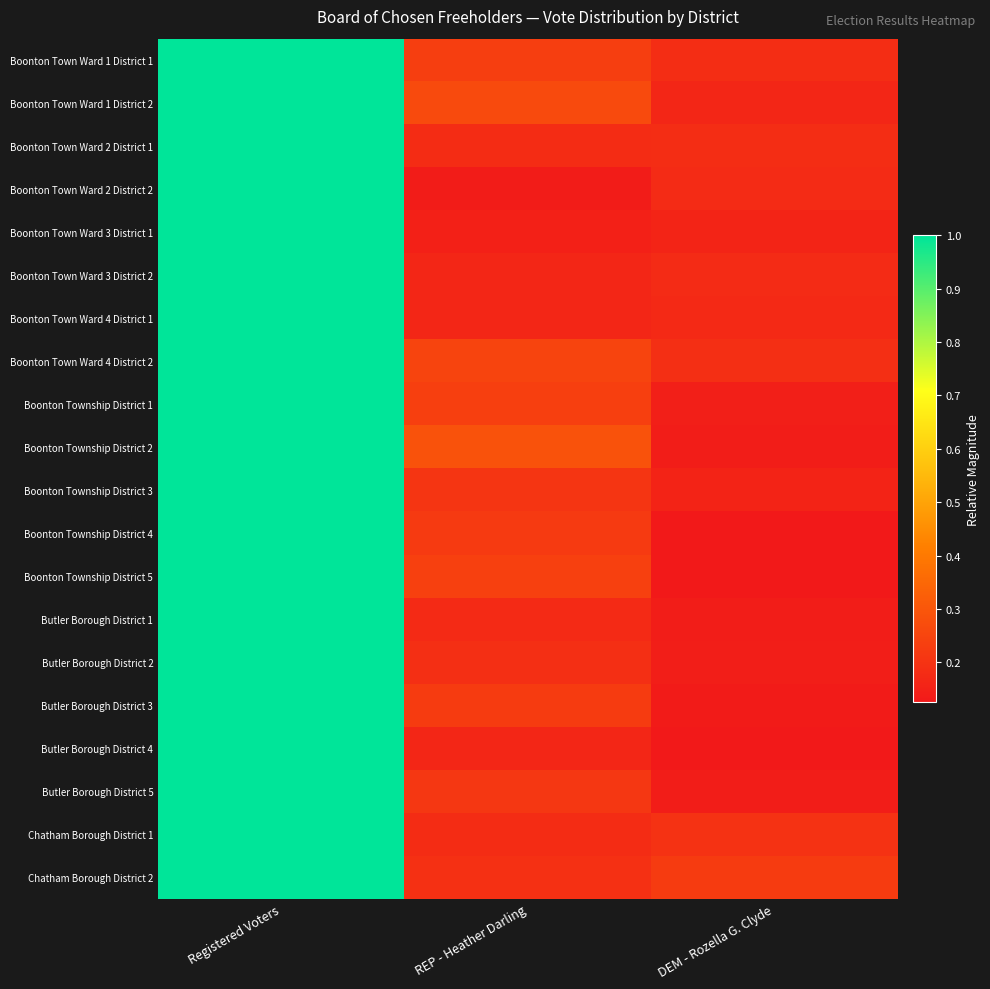

Reading left to right, extract all data points from this chart.

Boonton Town Ward 1 District 1: Registered Voters=1.0	REP - Heather Darling=0.2	DEM - Rozella G. Clyde=0.2
Boonton Town Ward 1 District 2: Registered Voters=1.0	REP - Heather Darling=0.3	DEM - Rozella G. Clyde=0.2
Boonton Town Ward 2 District 1: Registered Voters=1.0	REP - Heather Darling=0.2	DEM - Rozella G. Clyde=0.2
Boonton Town Ward 2 District 2: Registered Voters=1.0	REP - Heather Darling=0.1	DEM - Rozella G. Clyde=0.2
Boonton Town Ward 3 District 1: Registered Voters=1.0	REP - Heather Darling=0.1	DEM - Rozella G. Clyde=0.2
Boonton Town Ward 3 District 2: Registered Voters=1.0	REP - Heather Darling=0.2	DEM - Rozella G. Clyde=0.2
Boonton Town Ward 4 District 1: Registered Voters=1.0	REP - Heather Darling=0.2	DEM - Rozella G. Clyde=0.2
Boonton Town Ward 4 District 2: Registered Voters=1.0	REP - Heather Darling=0.2	DEM - Rozella G. Clyde=0.2
Boonton Township District 1: Registered Voters=1.0	REP - Heather Darling=0.2	DEM - Rozella G. Clyde=0.1
Boonton Township District 2: Registered Voters=1.0	REP - Heather Darling=0.3	DEM - Rozella G. Clyde=0.1
Boonton Township District 3: Registered Voters=1.0	REP - Heather Darling=0.2	DEM - Rozella G. Clyde=0.2
Boonton Township District 4: Registered Voters=1.0	REP - Heather Darling=0.2	DEM - Rozella G. Clyde=0.1
Boonton Township District 5: Registered Voters=1.0	REP - Heather Darling=0.2	DEM - Rozella G. Clyde=0.1
Butler Borough District 1: Registered Voters=1.0	REP - Heather Darling=0.2	DEM - Rozella G. Clyde=0.1
Butler Borough District 2: Registered Voters=1.0	REP - Heather Darling=0.2	DEM - Rozella G. Clyde=0.1
Butler Borough District 3: Registered Voters=1.0	REP - Heather Darling=0.2	DEM - Rozella G. Clyde=0.1
Butler Borough District 4: Registered Voters=1.0	REP - Heather Darling=0.2	DEM - Rozella G. Clyde=0.1
Butler Borough District 5: Registered Voters=1.0	REP - Heather Darling=0.2	DEM - Rozella G. Clyde=0.1
Chatham Borough District 1: Registered Voters=1.0	REP - Heather Darling=0.2	DEM - Rozella G. Clyde=0.2
Chatham Borough District 2: Registered Voters=1.0	REP - Heather Darling=0.2	DEM - Rozella G. Clyde=0.2